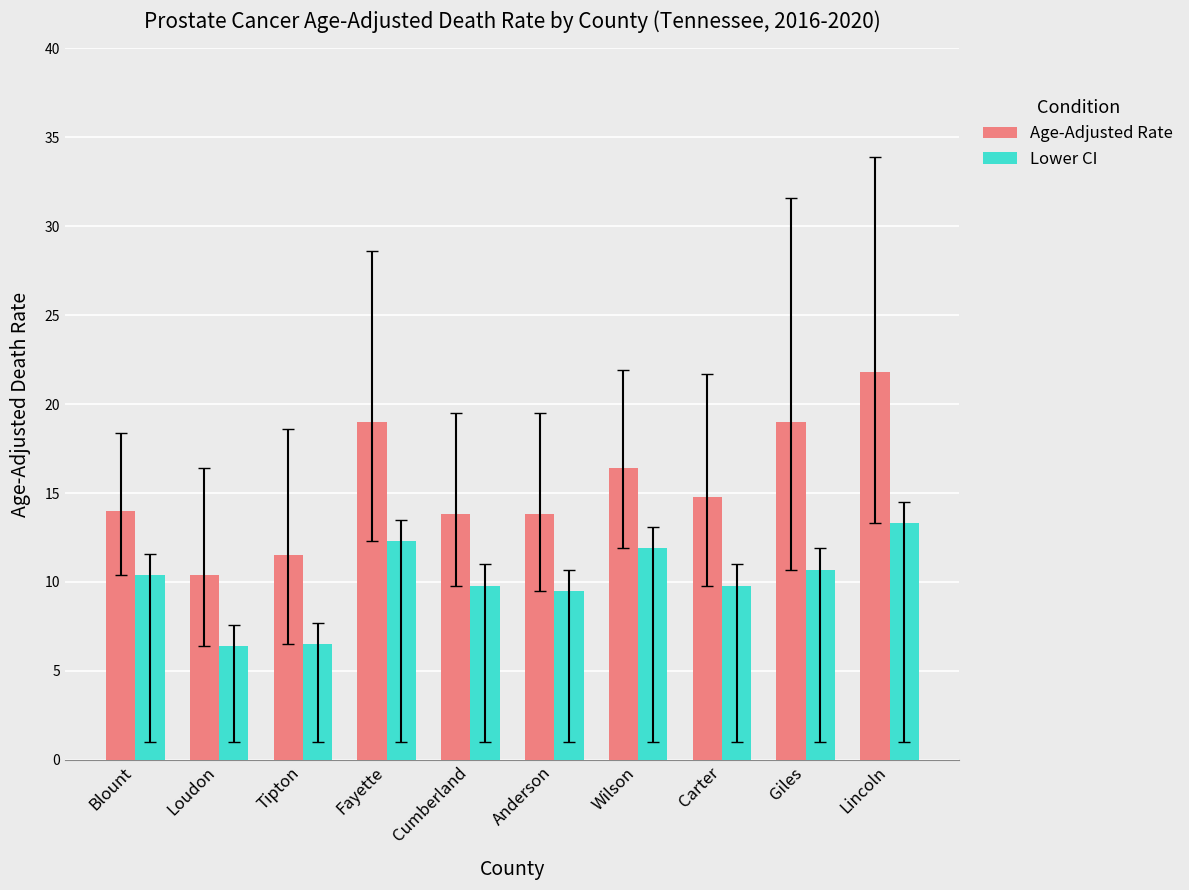

The Age-Adjusted Rate series shows 16.4 at Wilson. True or false?

True